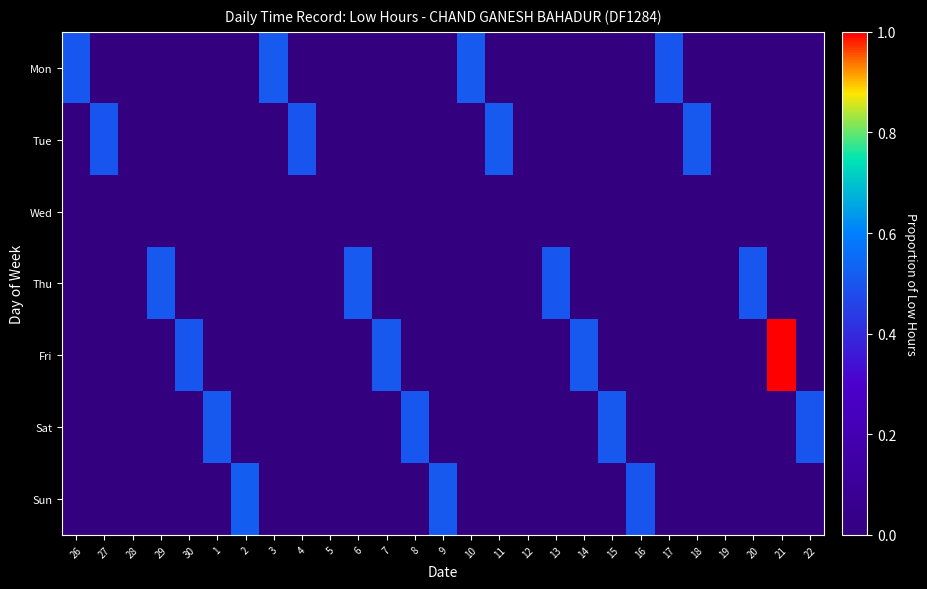

Between 30 and 21, which series saw the biggest shift?

Fri